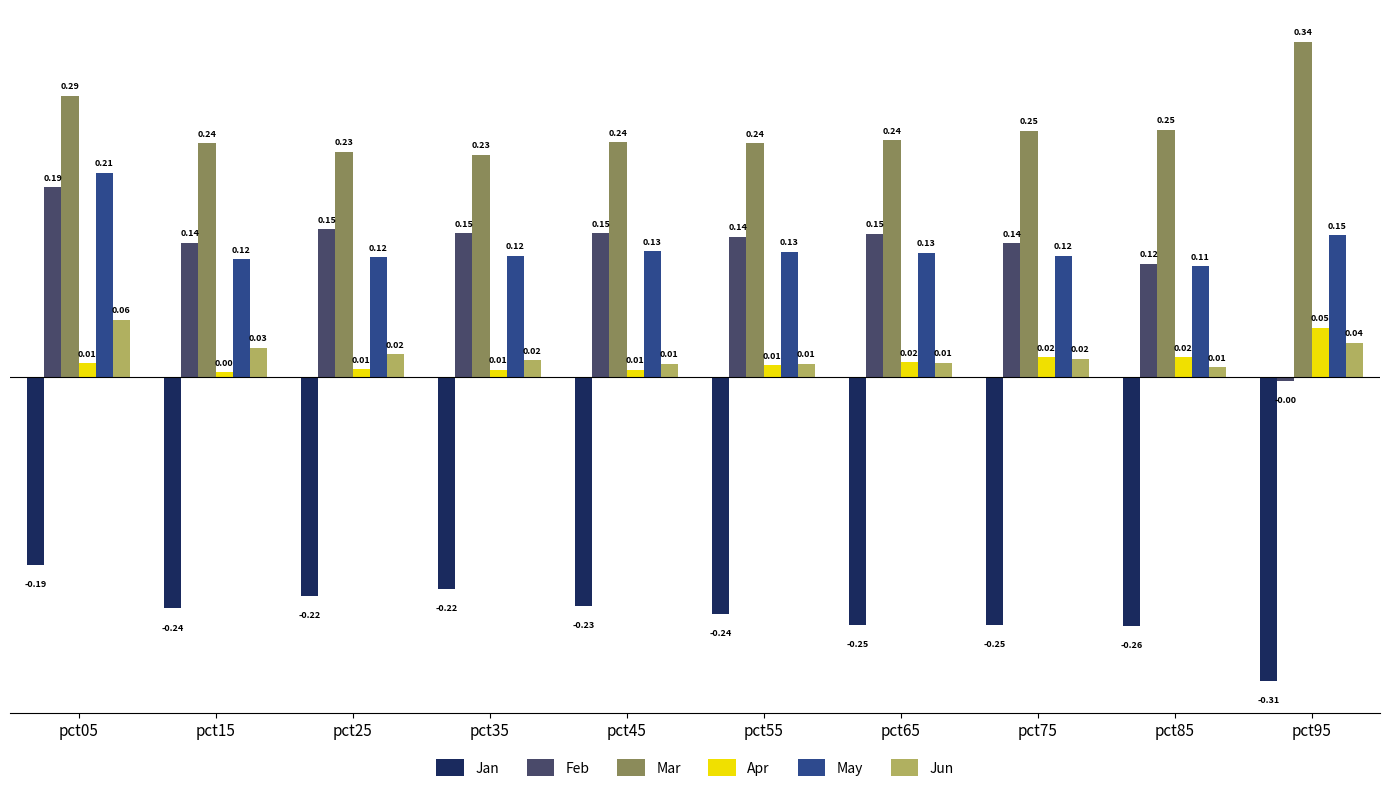

At which label is Apr closest to 0?

pct15